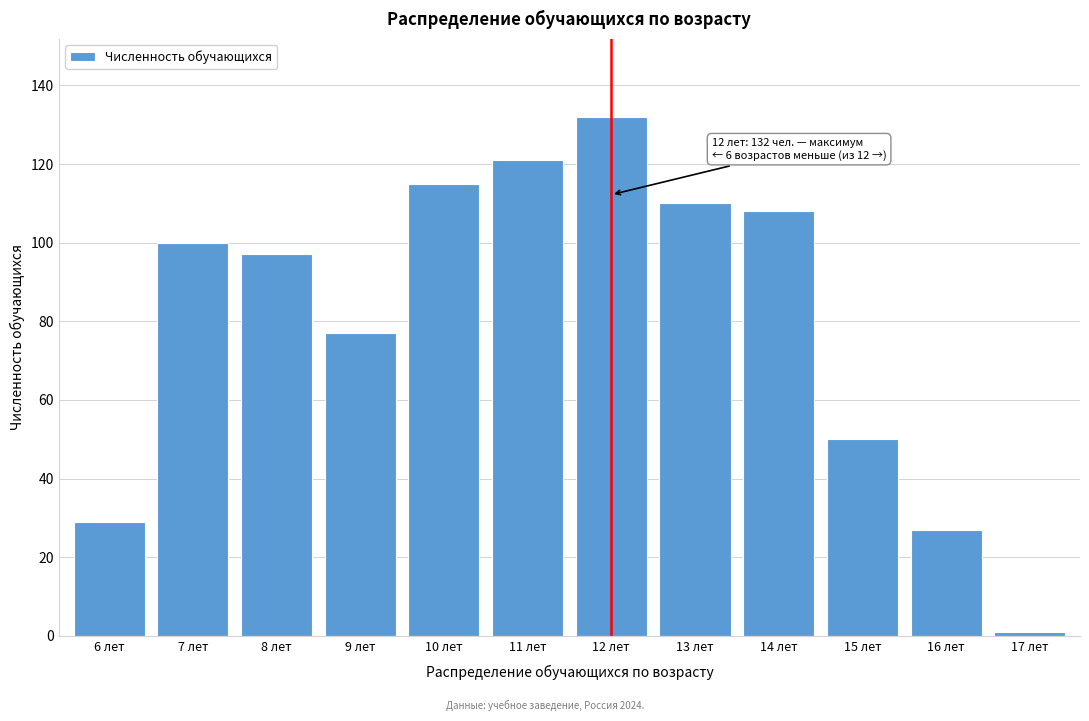

Reading right to left, what are all the values shown in this chart?

17 лет=1	16 лет=27	15 лет=50	14 лет=108	13 лет=110	12 лет=132	11 лет=121	10 лет=115	9 лет=77	8 лет=97	7 лет=100	6 лет=29